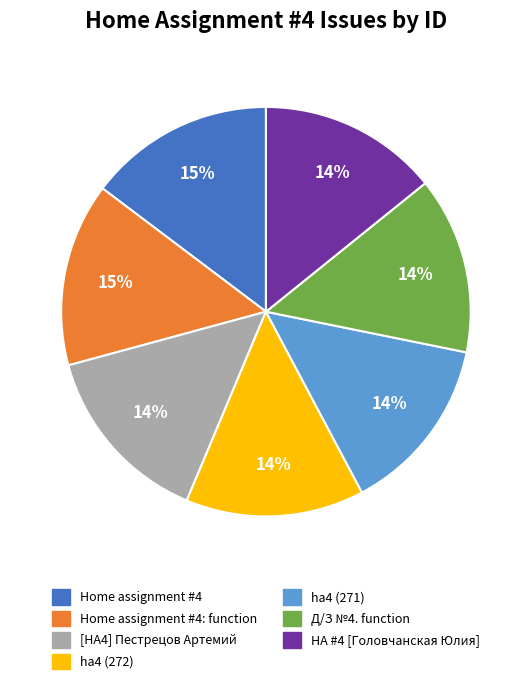

How many segments does this pie chart have?

7